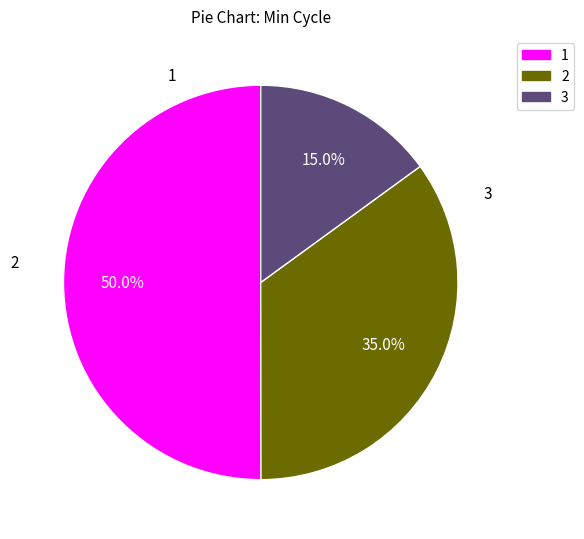

Approximately how many times larger is the value at 3 compared to 1?

0.3